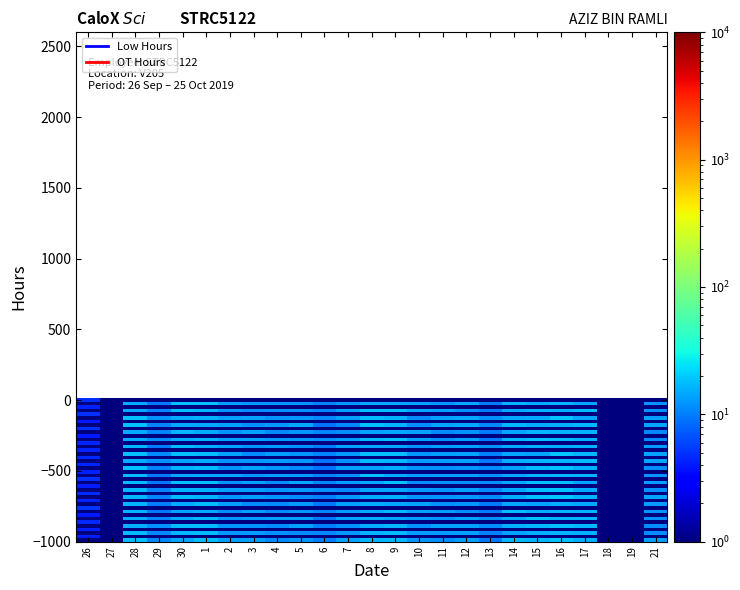

Count the number of categories in the chart.

25